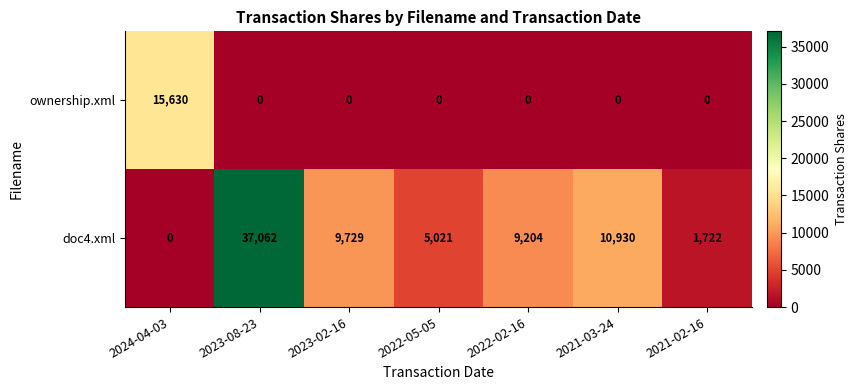

What is the highest value of the doc4.xml series?

37062